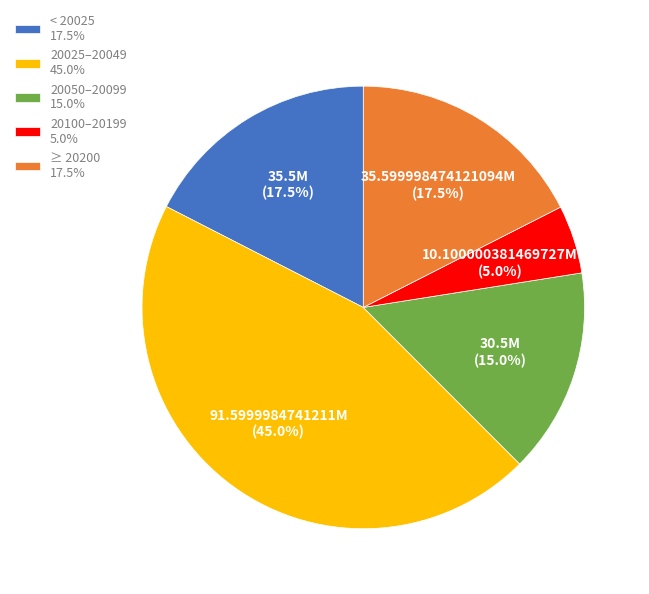

What percentage is NOT represented by 20100–20199 5.0%?

95.0%